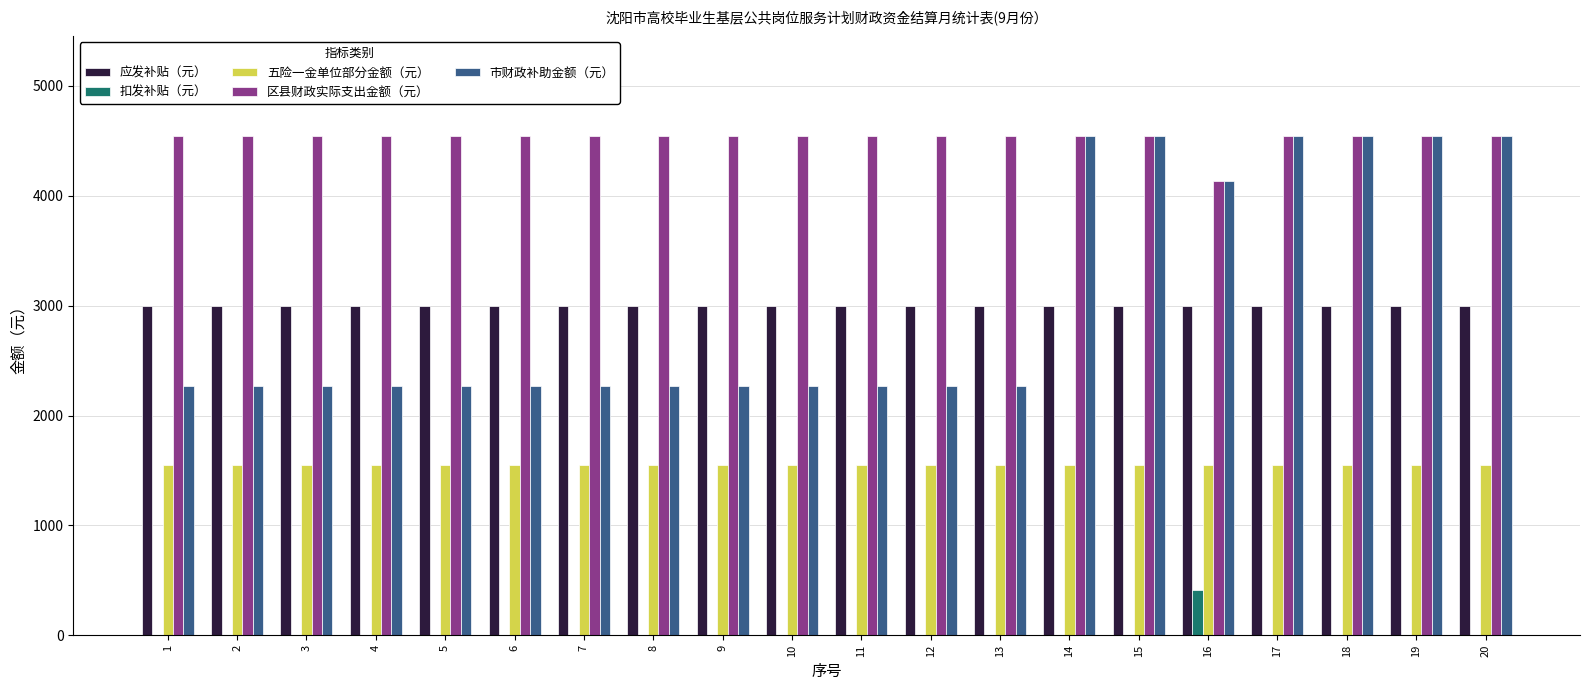

The 区县财政实际支出金额（元） series shows 4547.0 at 15. True or false?

True